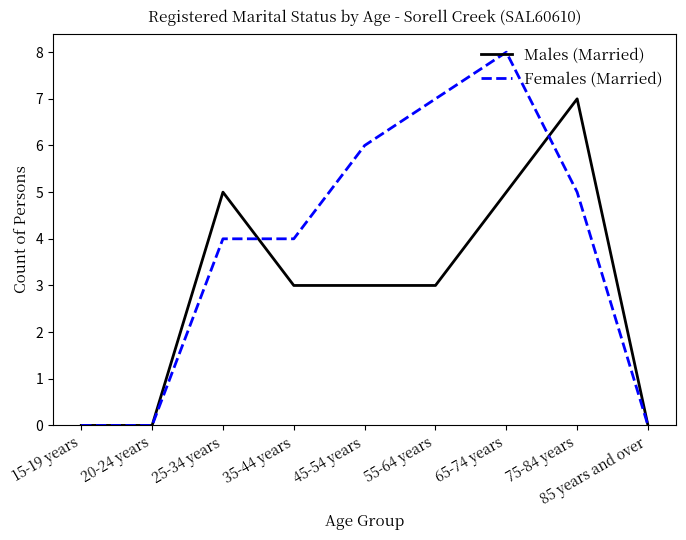

Rank the series by their average value, from lowest to highest.

Males (Married), Females (Married)